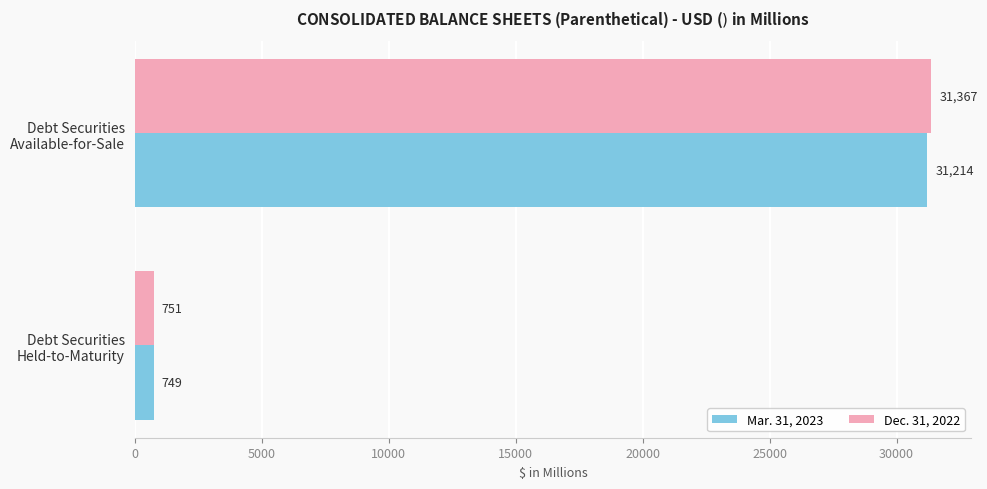

What is the minimum value for Mar. 31, 2023?

749